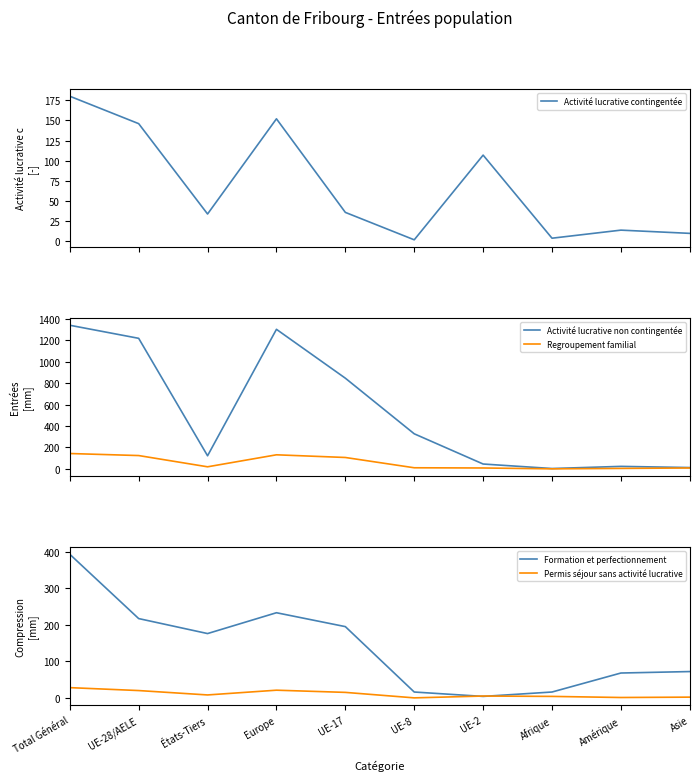

In Regroupement familial, how many points are lower than both neighbors (excluding endpoints)?

2